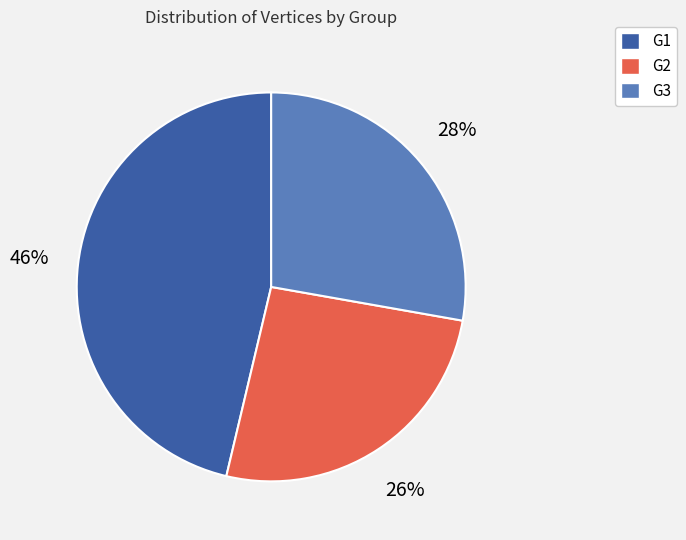

Which slice is the smallest?

G2